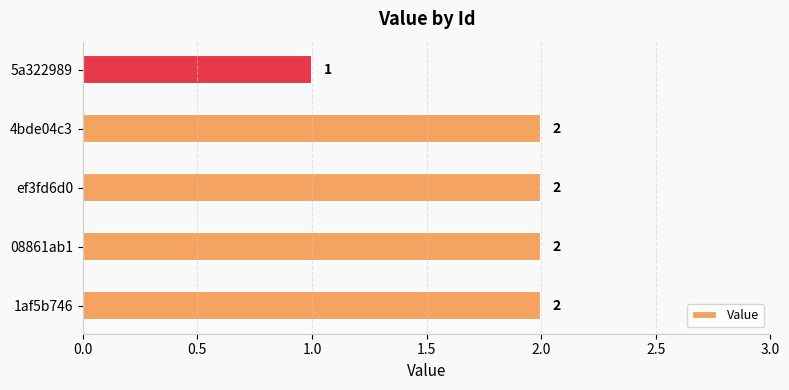

The chart shows a value of 2 at 4bde04c3. True or false?

True